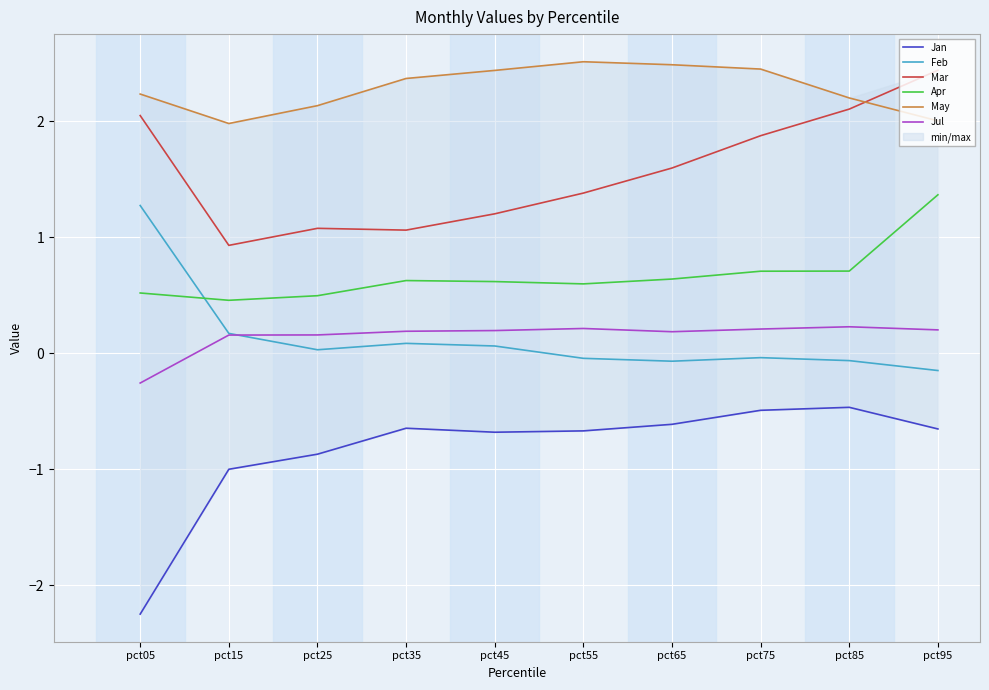

Where is the first local minimum for Jan?

pct45